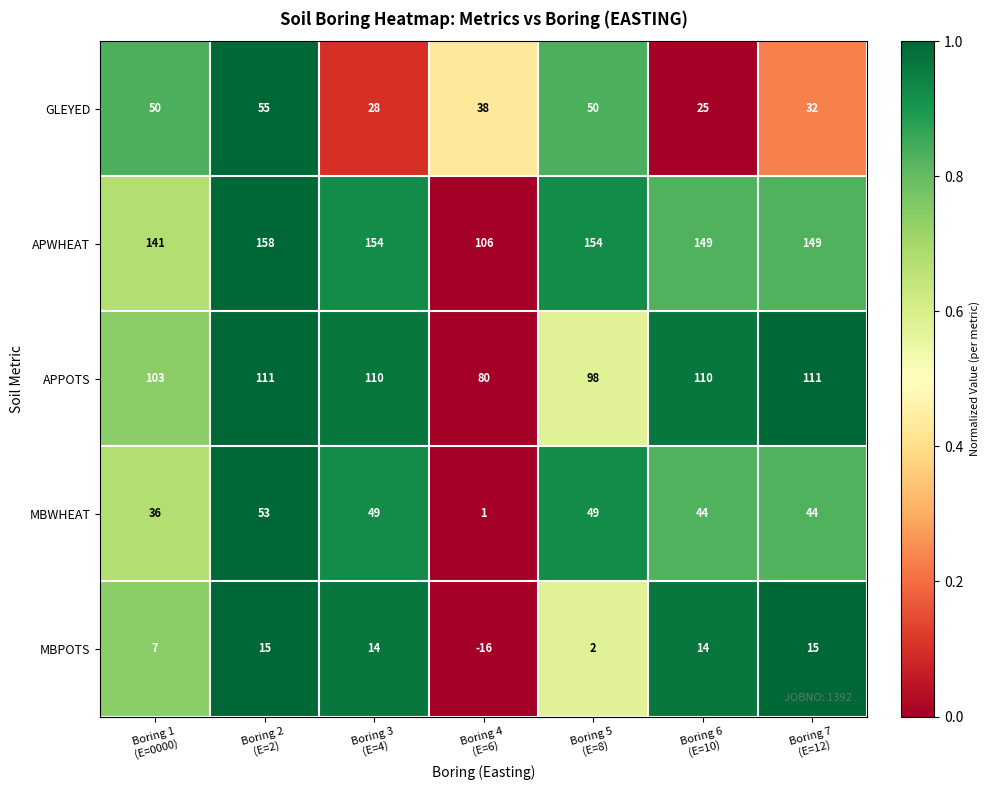

What is the difference between the maximum and minimum values in the APWHEAT series?

52